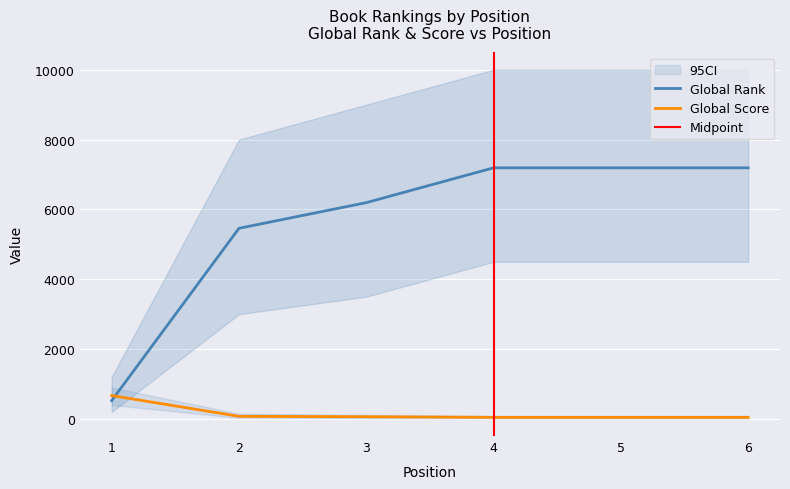

What is the value of the Global Rank point at the 4th from the left?

7191